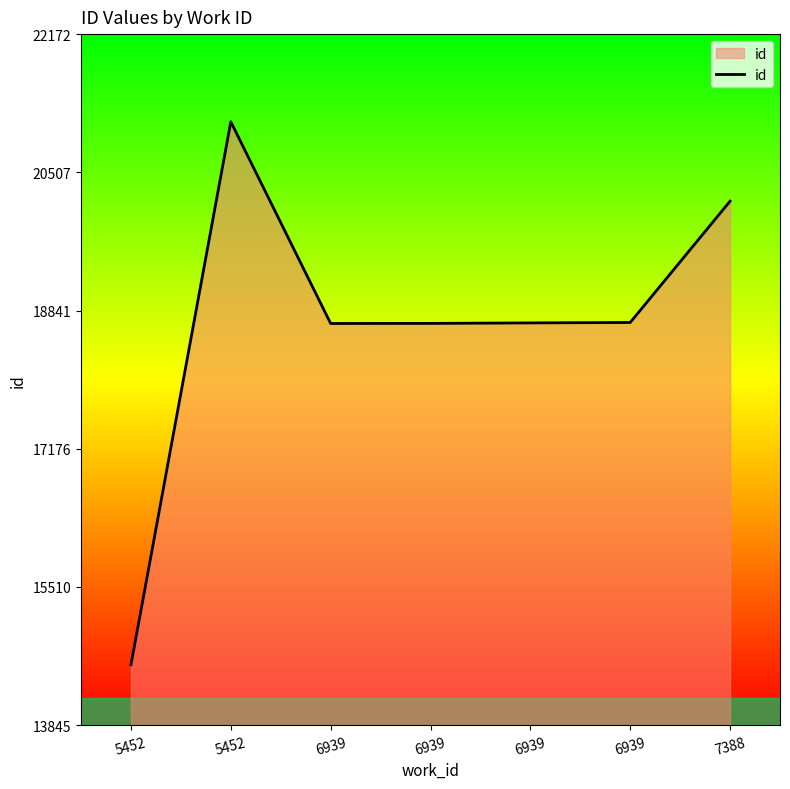

Which label corresponds to the largest value in the chart?

5452